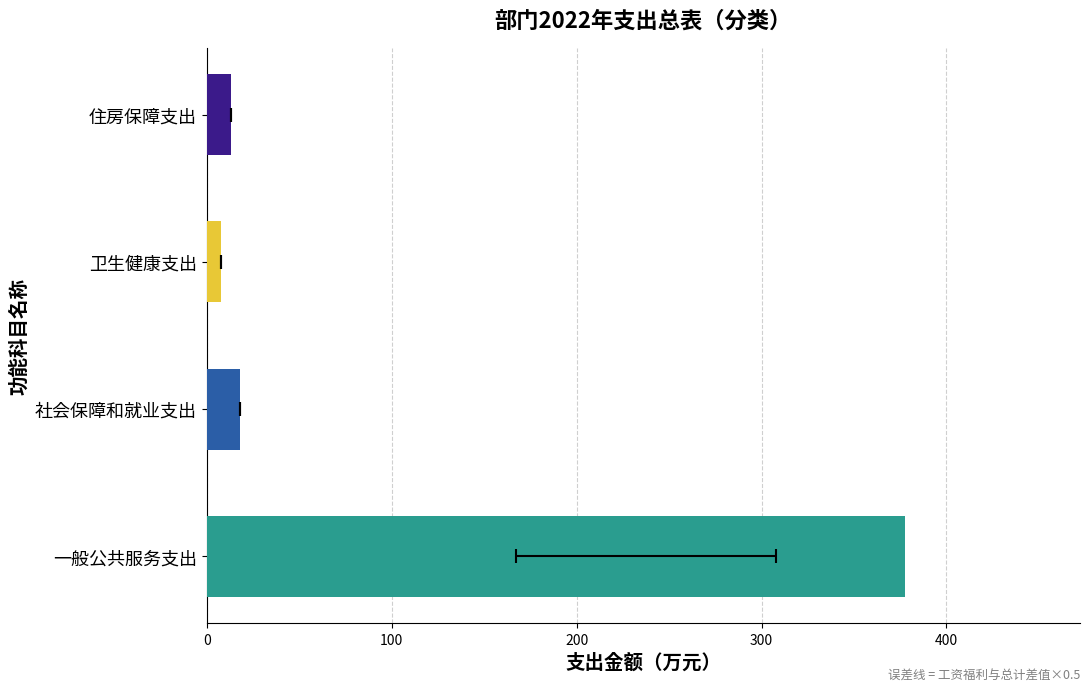

What is the value of the 4th bar from the left?

12.9